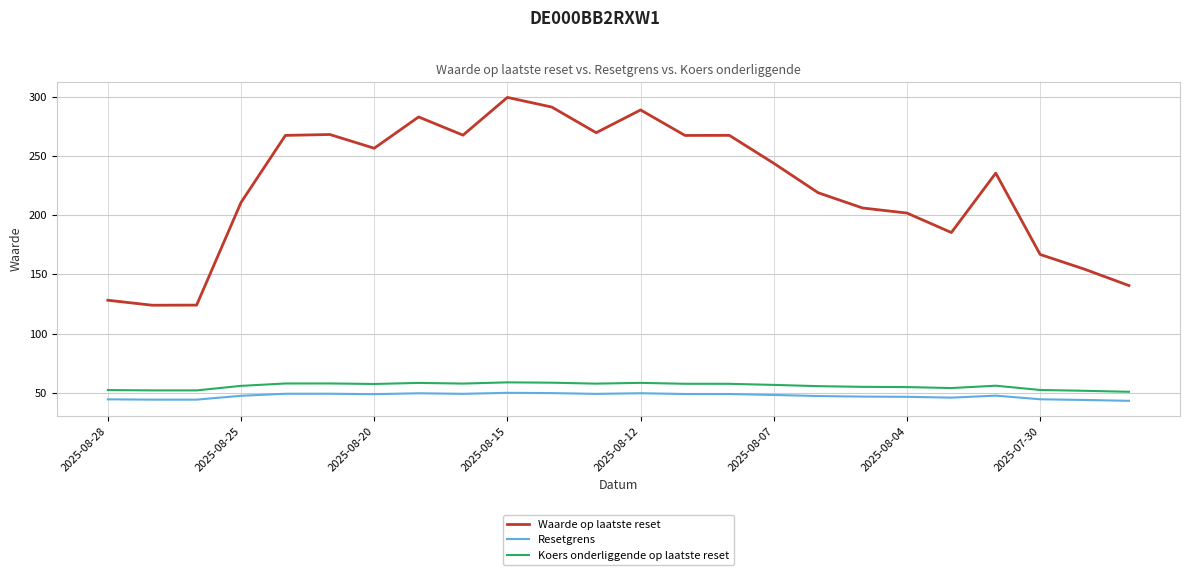

What is the greatest value displayed?

299.4